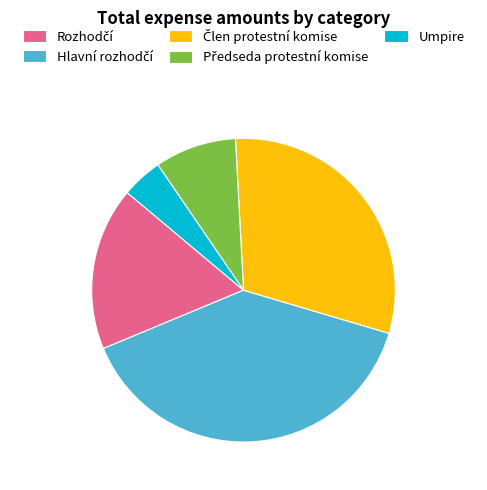

How many slices are in this pie chart?

5